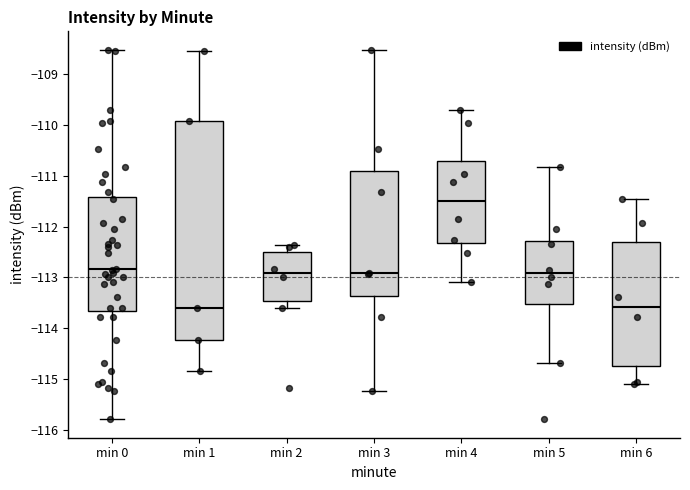

Reading left to right, read every box against the y-axis: the position of its median line, the range the box covers, and the ends of its whiskers. The values are not printed on the chart, so give them approximately, as read against the axis.

min 0: median -112.8, box -113.7 to -111.4, whiskers -115.8 to -108.5
min 1: median -113.6, box -114.2 to -109.9, whiskers -114.8 to -108.5
min 2: median -112.9, box -113.5 to -112.5, whiskers -113.6 to -112.4
min 3: median -112.9, box -113.4 to -110.9, whiskers -115.2 to -108.5
min 4: median -111.5, box -112.3 to -110.7, whiskers -113.1 to -109.7
min 5: median -112.9, box -113.5 to -112.3, whiskers -114.7 to -110.8
min 6: median -113.6, box -114.7 to -112.3, whiskers -115.1 to -111.5